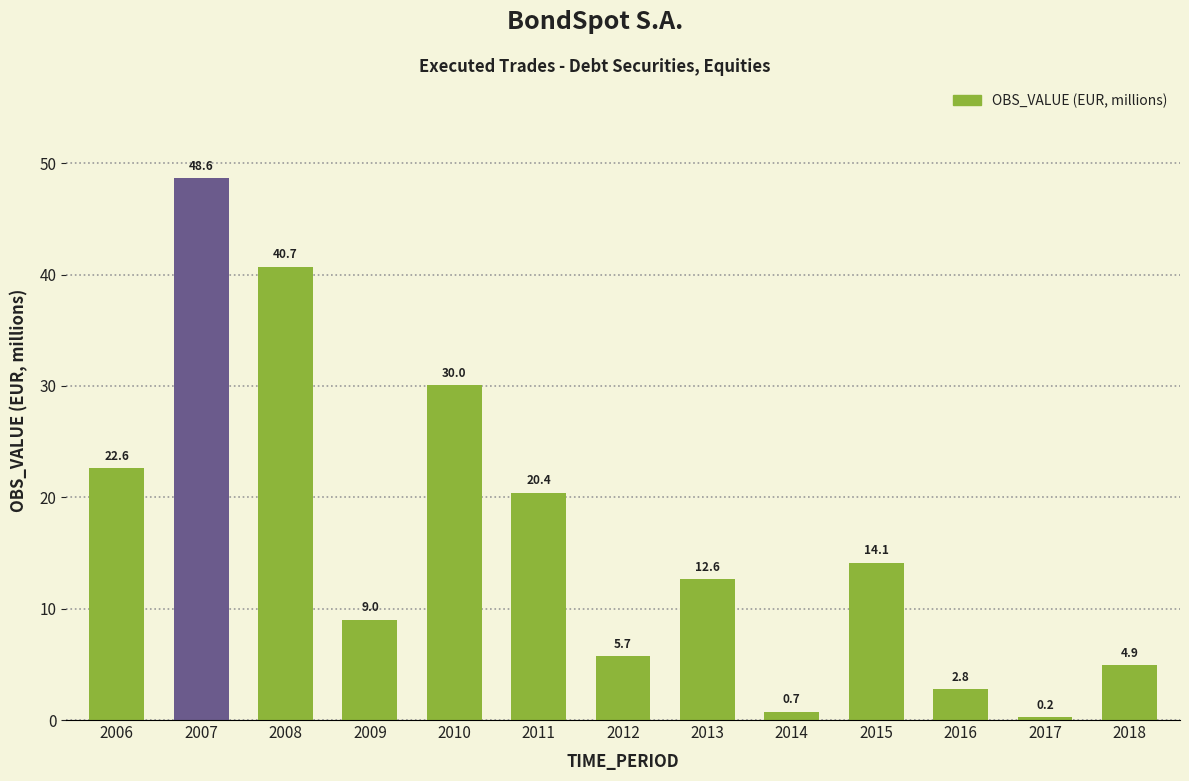

What is the value of the 10th bar from the left?

14.1